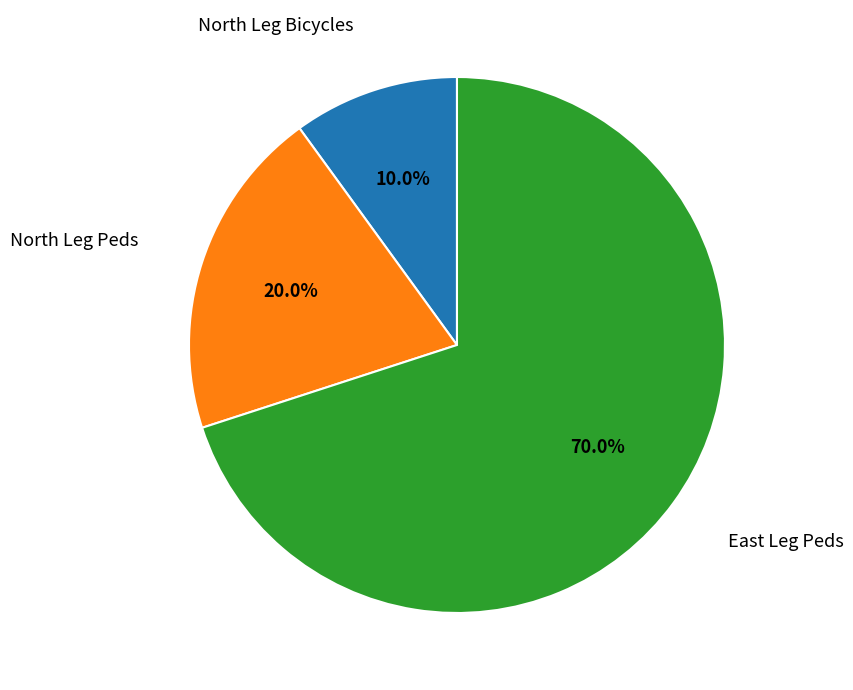

Does North Leg Peds account for over 50% of the chart?

No